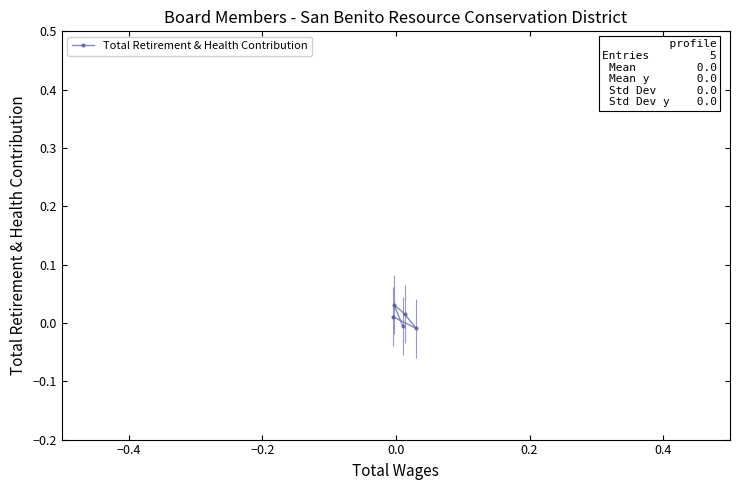

How many data points are above 0?

3